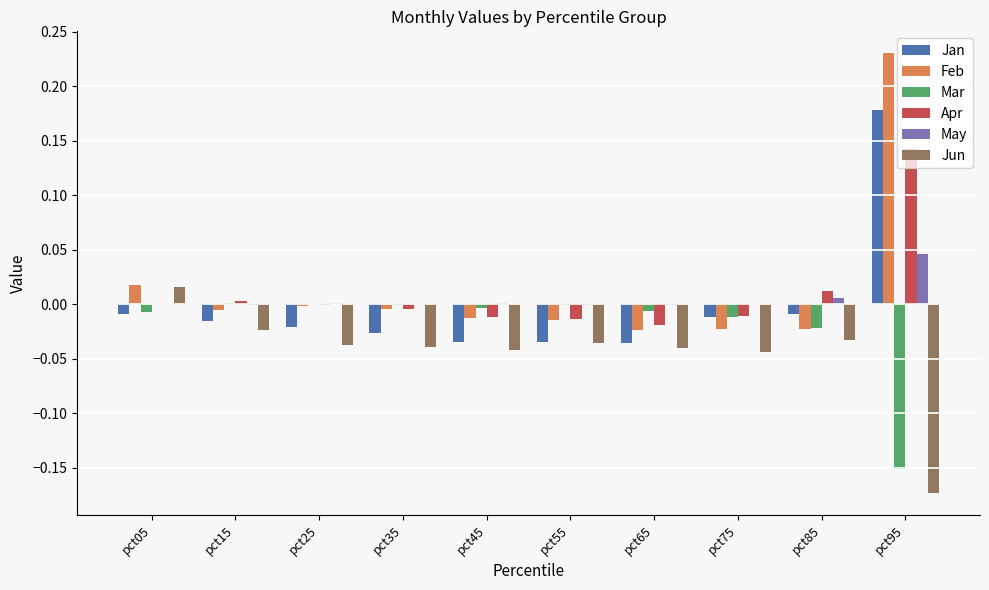

What is the sum of all Jun values?

-0.5